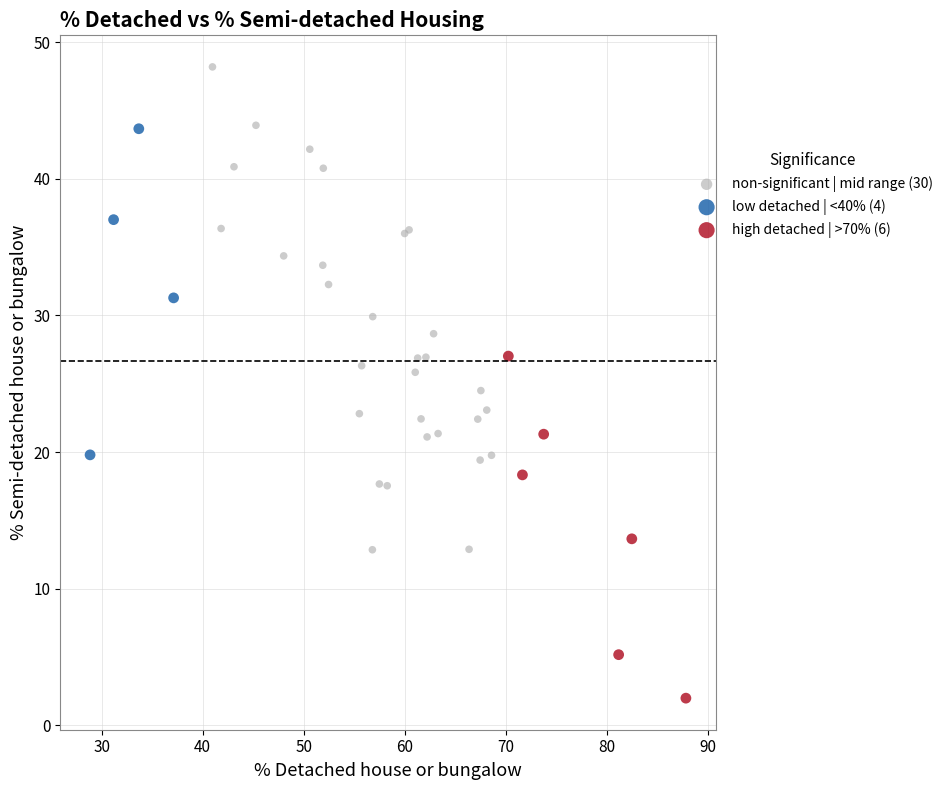

Which series reaches the maximum Y coordinate?

non-significant | mid range (30)